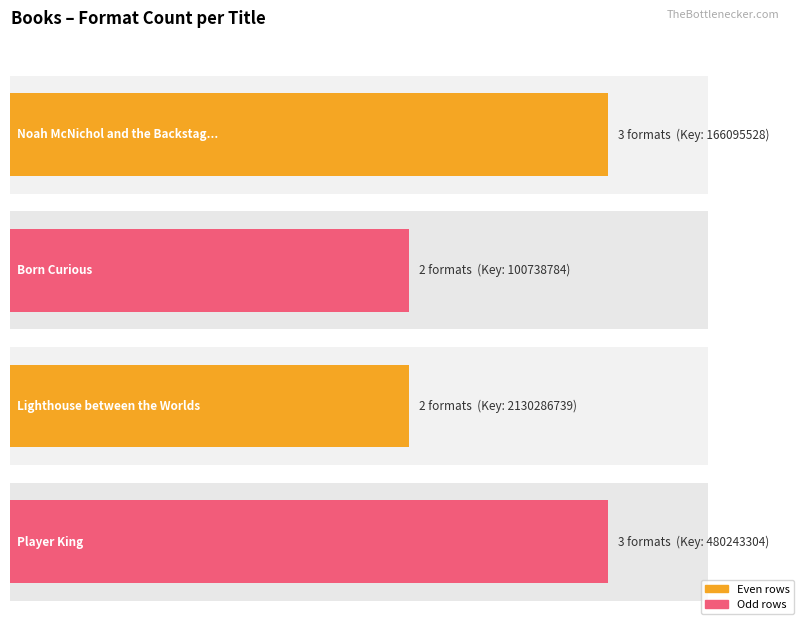

What is the difference between the maximum and minimum values?

1